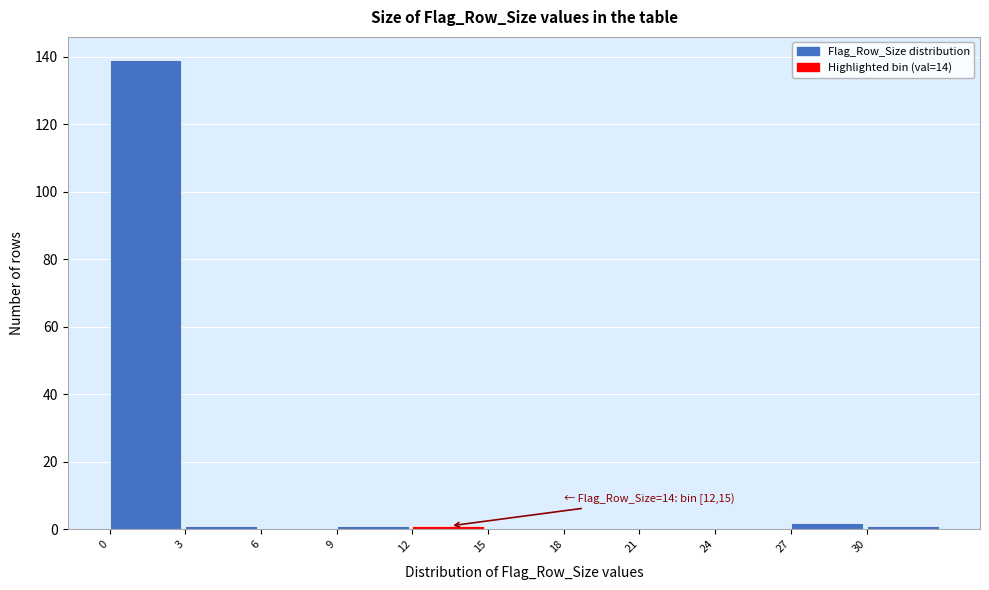

Which range on the x-axis has the tallest bar?

0 to 3